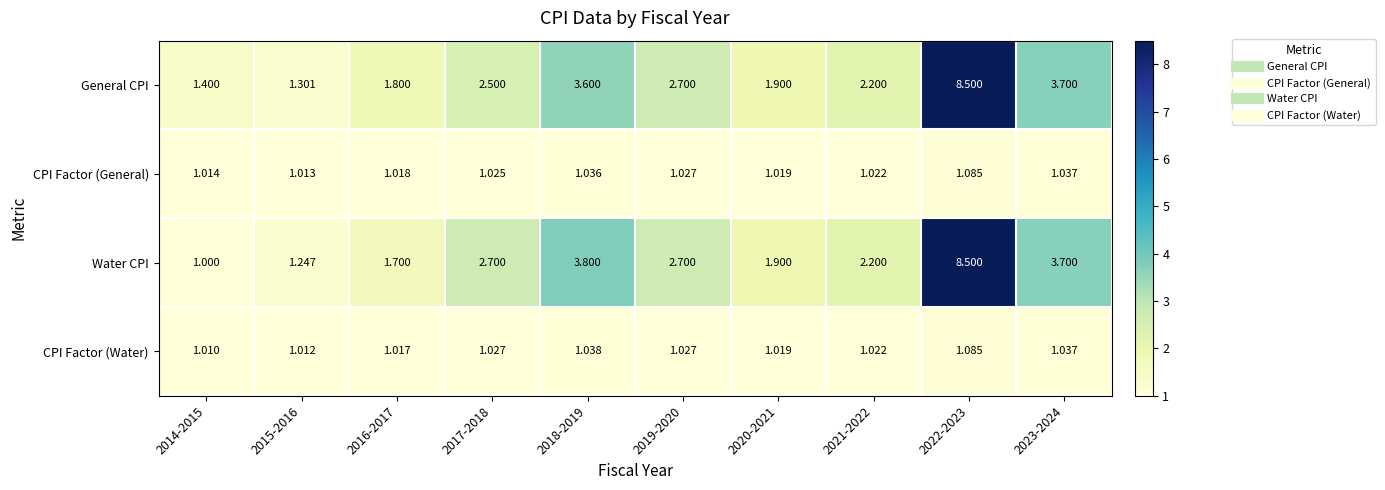

Which series has the largest range (max minus min)?

Water CPI